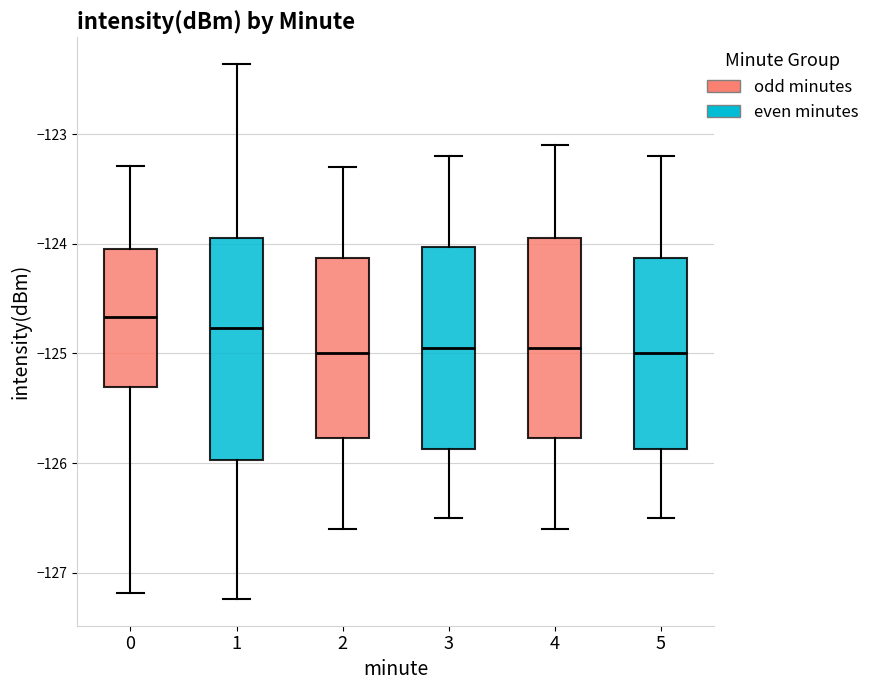

Comparing the boxes themselves (not the whiskers), which one is the tallest?

1